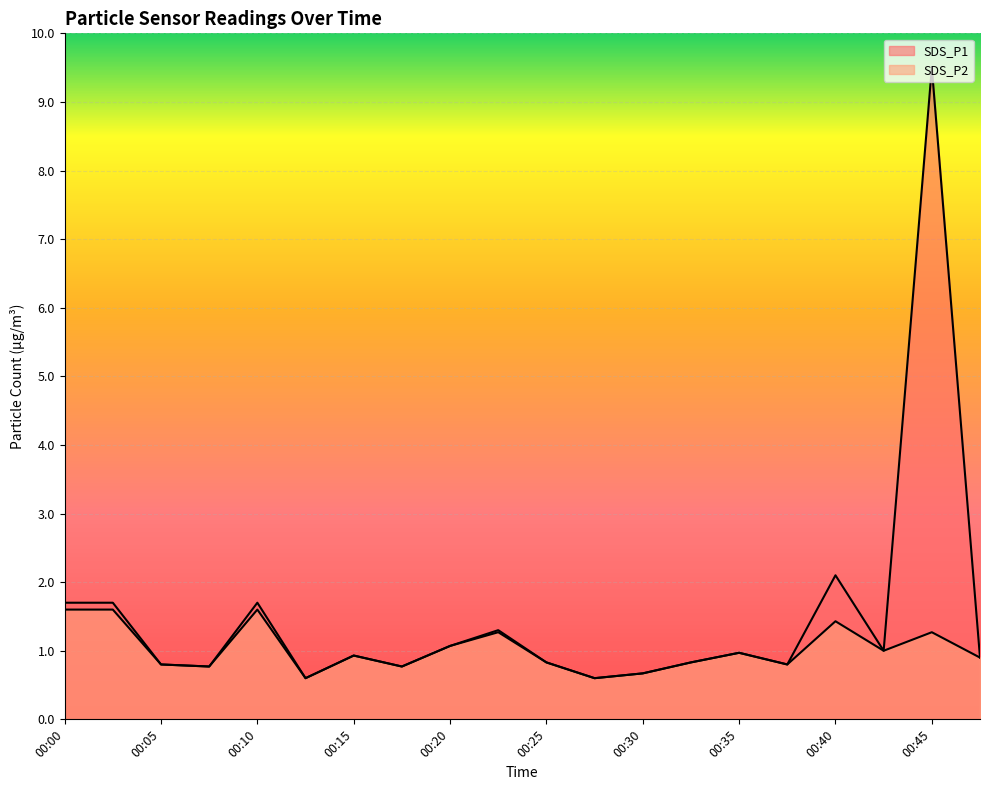

What is the minimum value for SDS_P1?

0.6